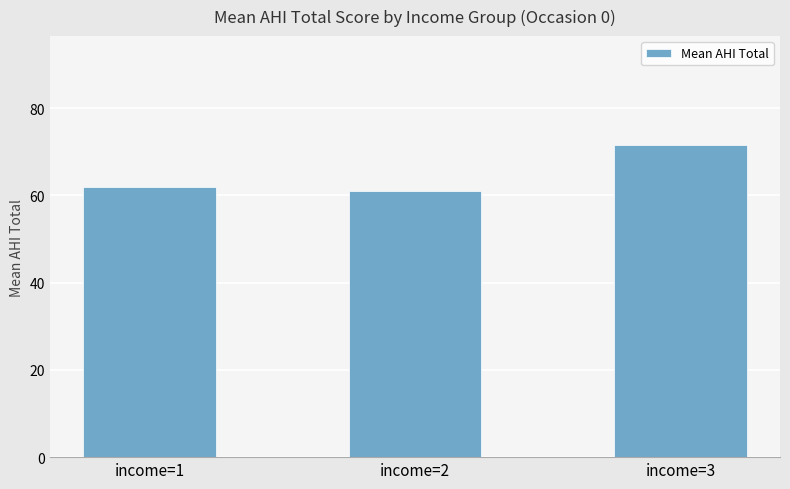

What is the value of the 1st bar from the left?

61.9